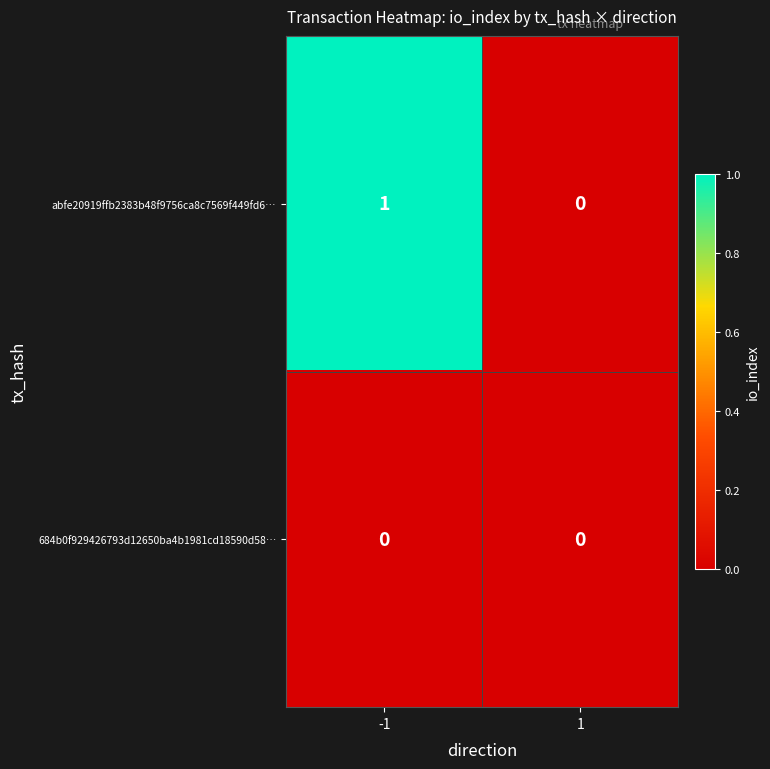

Which series changed the most between -1 and 1?

abfe20919ffb2383b48f9756ca8c7569f449fd6…